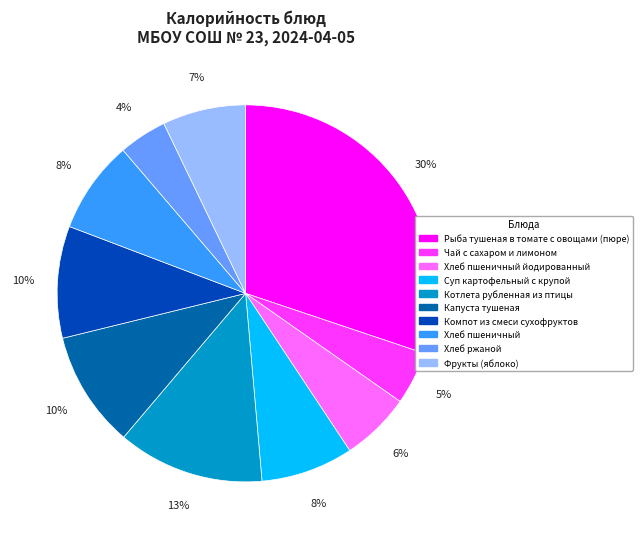

True or false: Рыба тушеная в томате с овощами (пюре) accounts for 30% of the total.

True